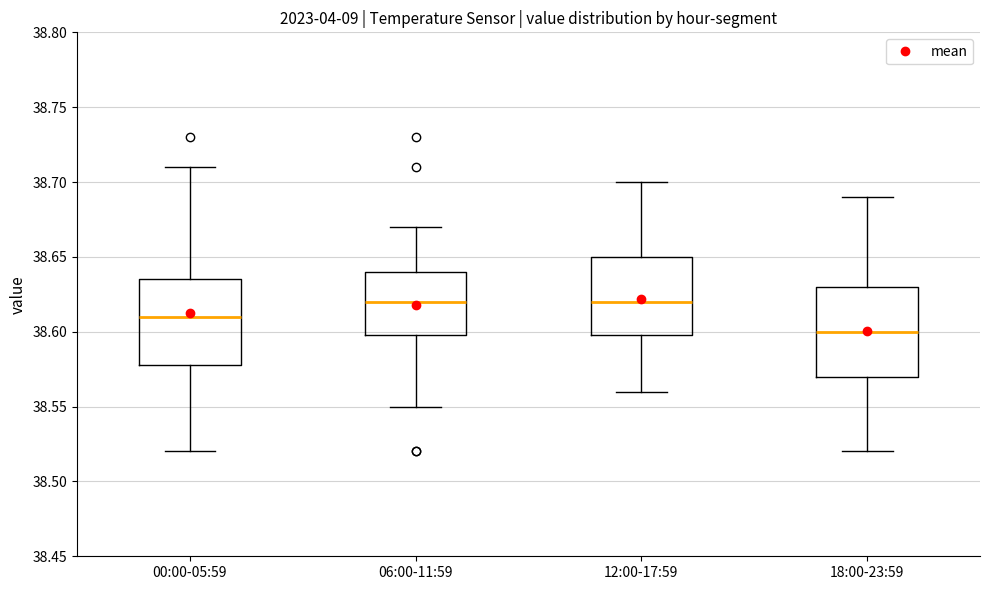

Where is the upper edge of the box for 06:00-11:59 on the y-axis? The values are not printed on the chart, so give them approximately, as read against the axis.

38.640